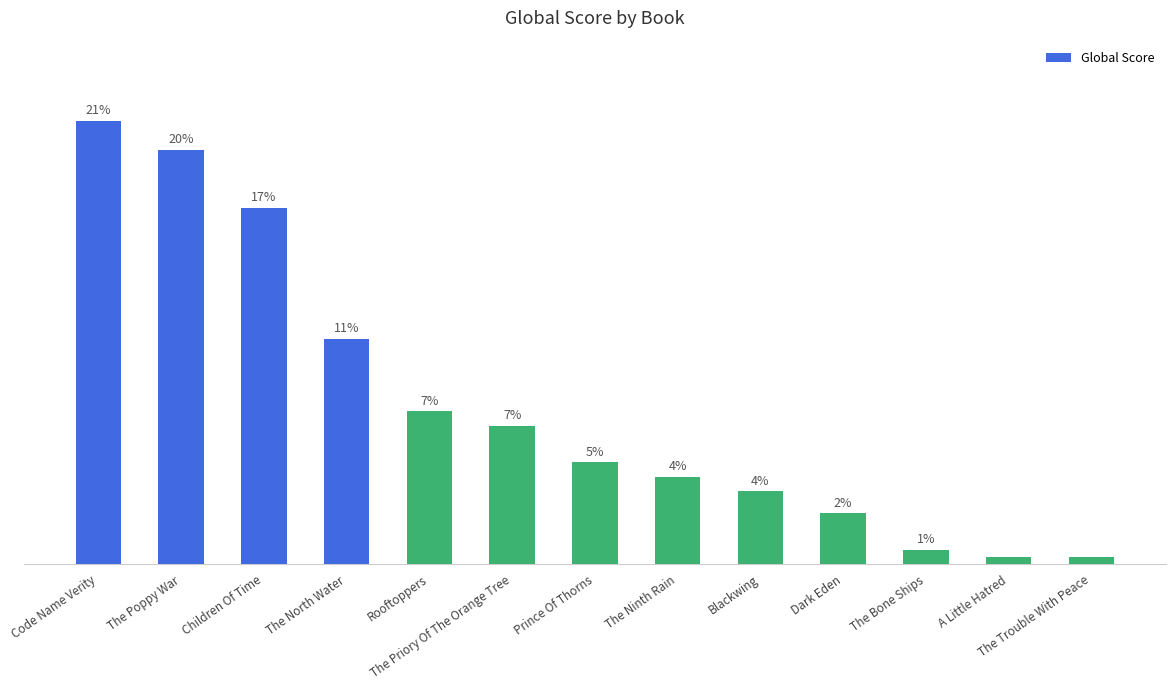

Are the bars horizontal?

No